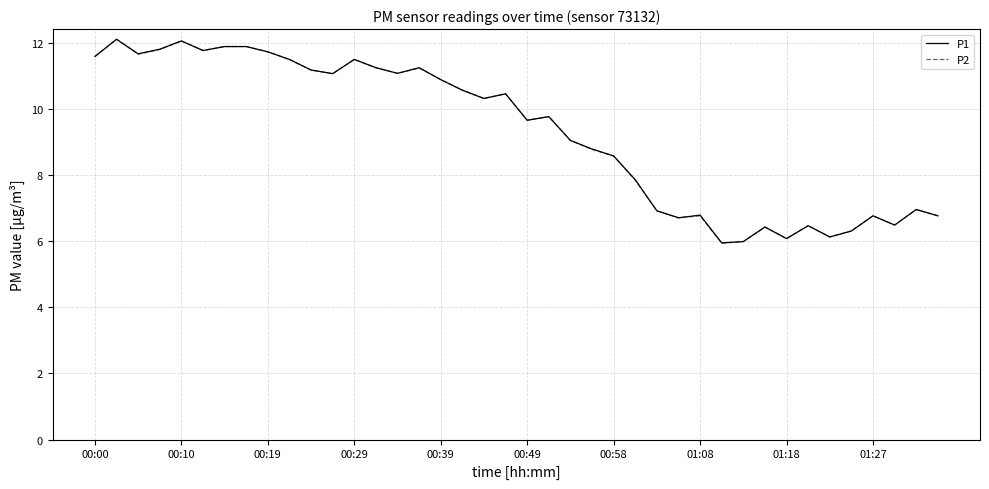

What is the smallest value displayed?

5.9